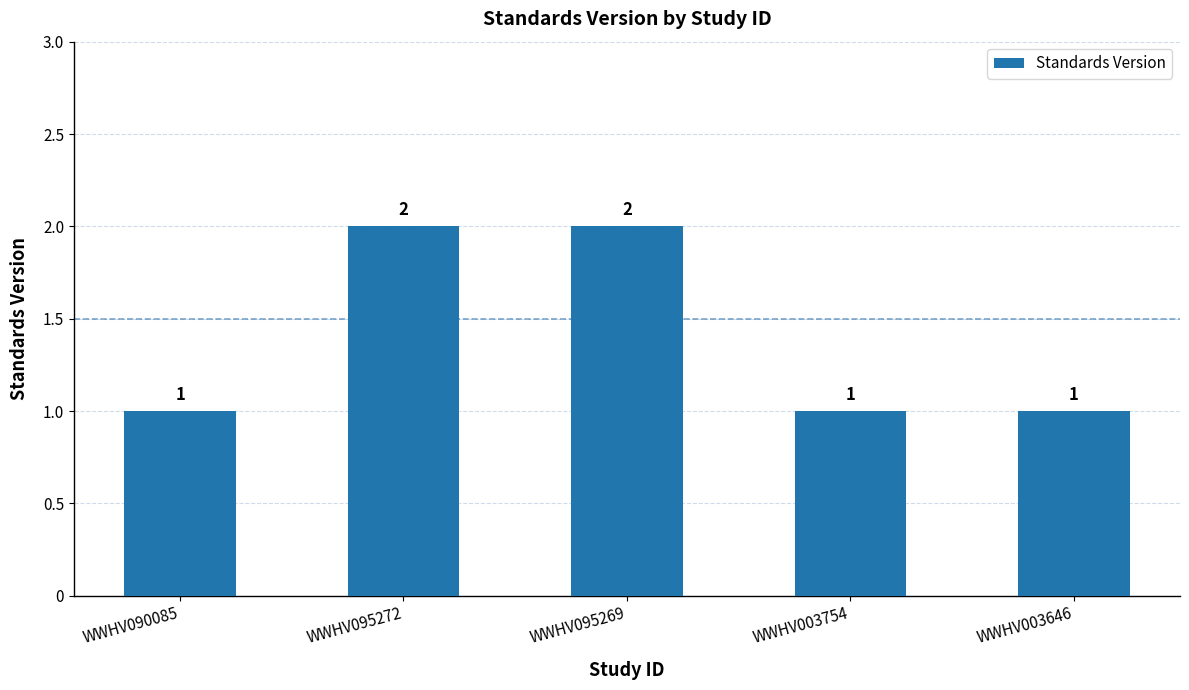

What is the change in value from WWHV095272 to WWHV003646?

-1